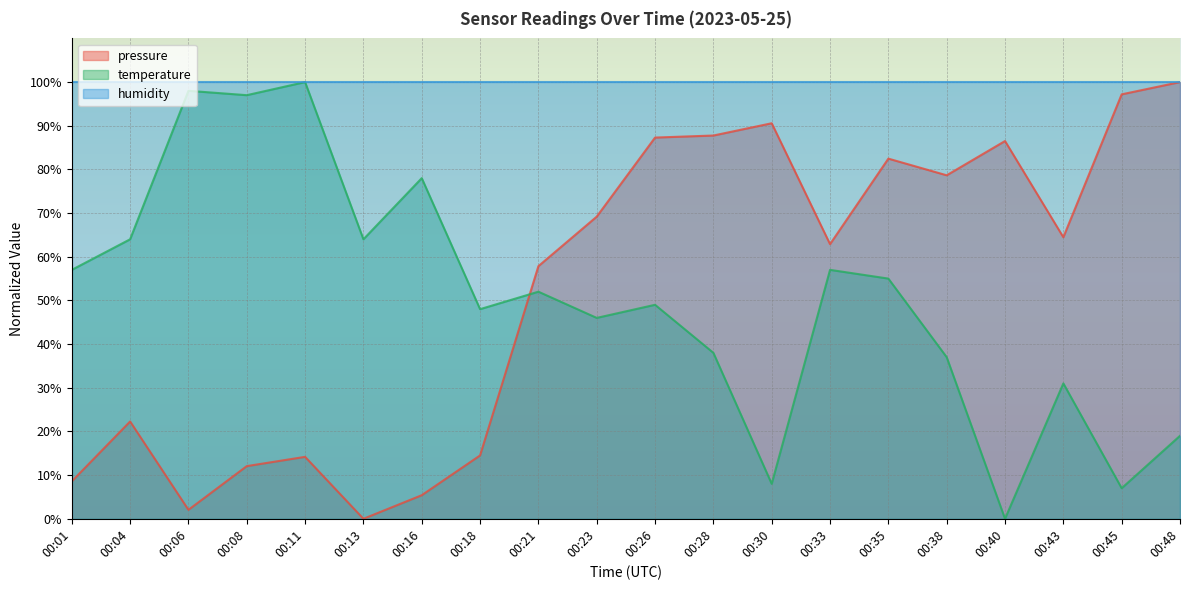

What is the sum of all temperature values?

1005.0